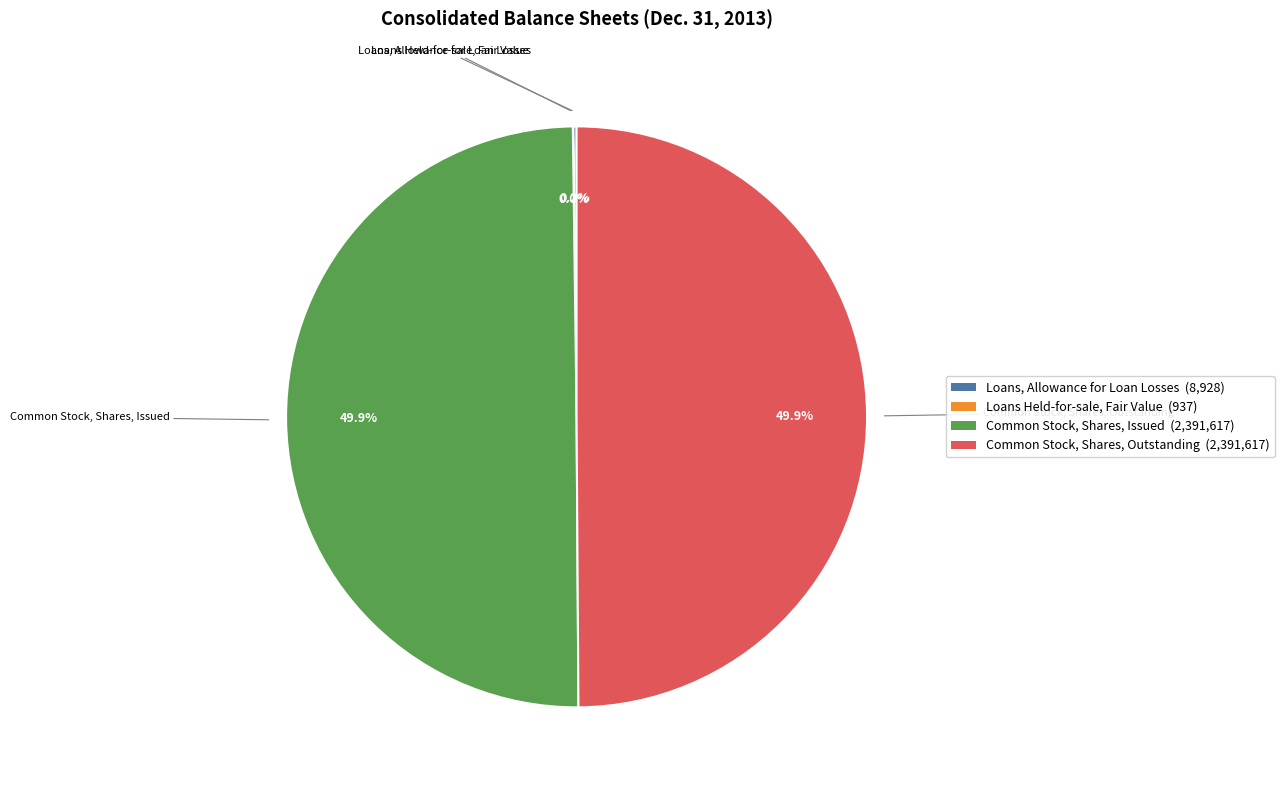

What percentage is NOT represented by Common Stock, Shares, Issued (2,391,617)?

50.1%